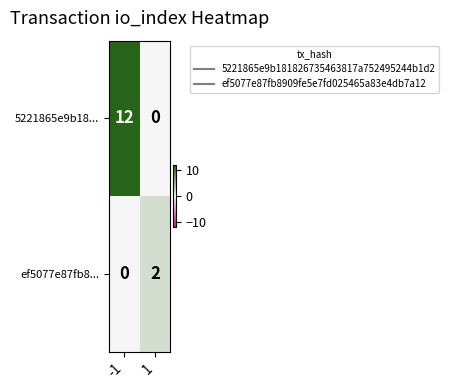

Is it true that 5221865e9b18... equals 12 at -1?

True